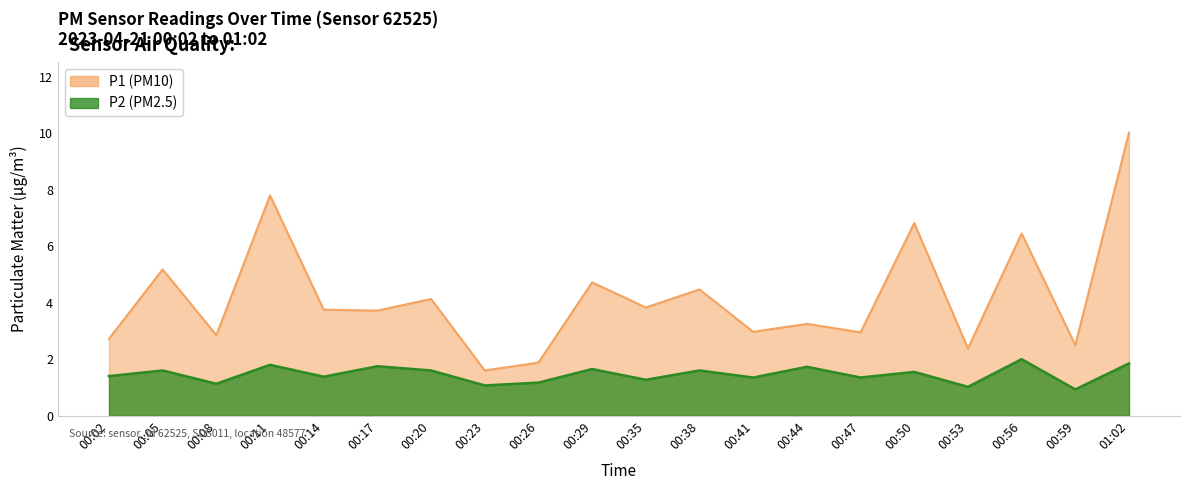

What is the greatest value displayed?

10.0